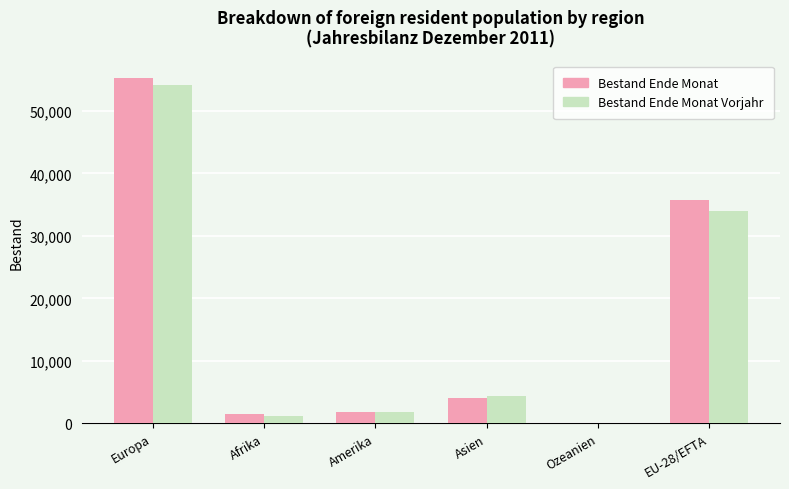

At which label is Bestand Ende Monat closest to 27682?

EU-28/EFTA